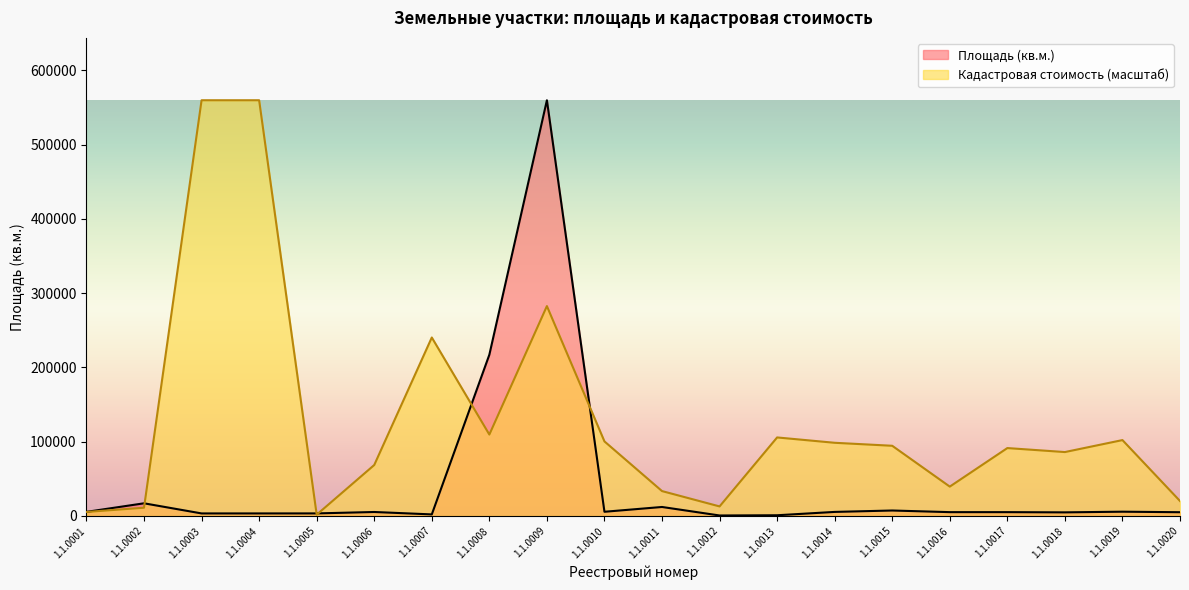

What is the smallest value displayed?

598.0